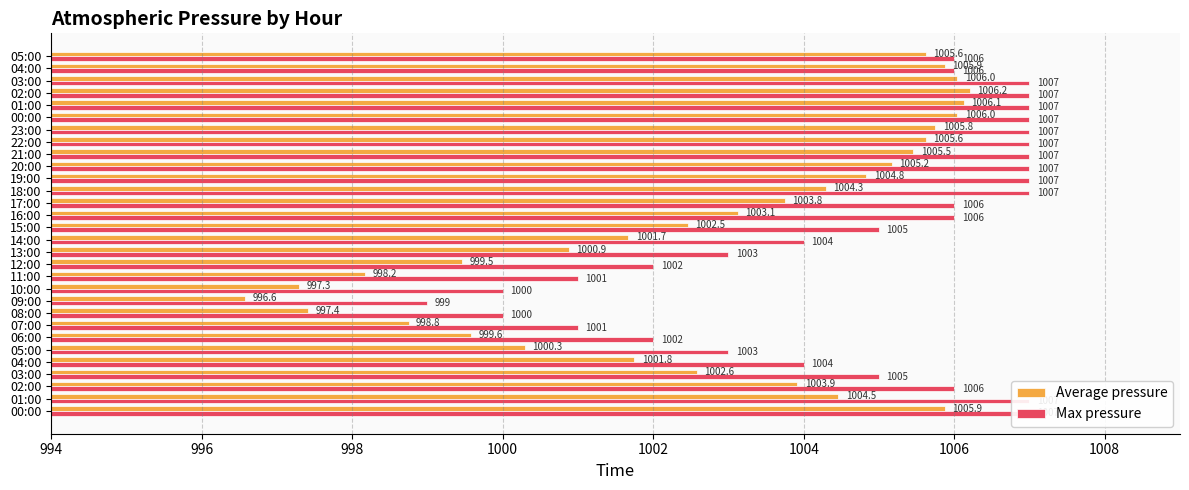

The value of Average pressure at 03:00 is 1399.8. True or false?

False